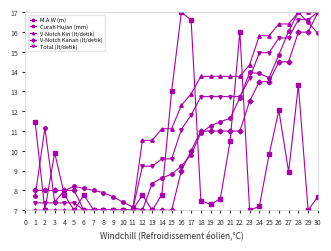

The value of Curah Hujan (mm) at 19 is 15.2. True or false?

False